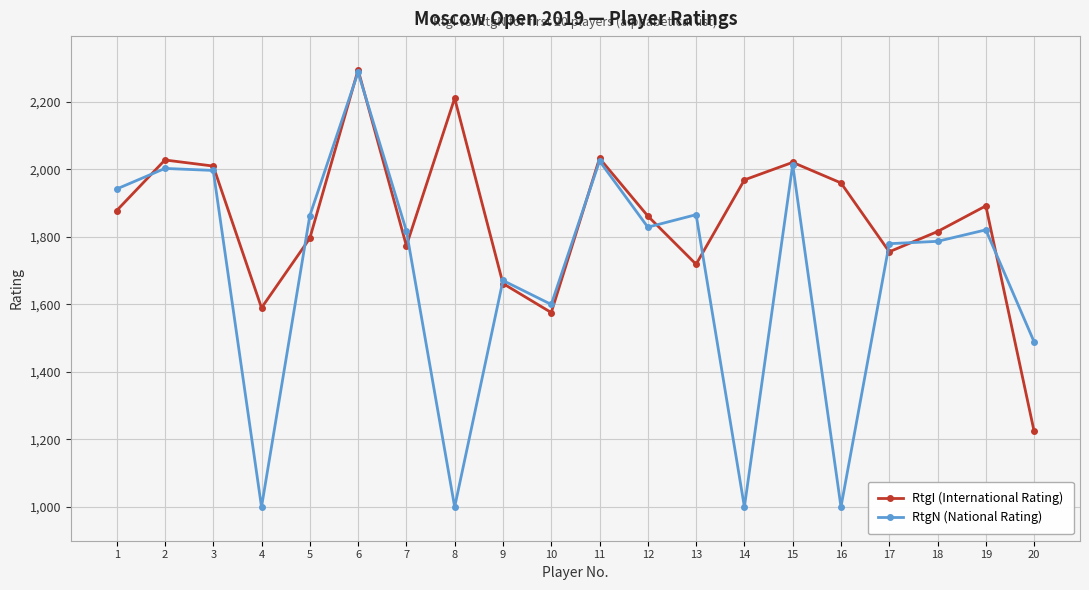

Rank the series at 4 from highest to lowest value.

RtgI (International Rating), RtgN (National Rating)